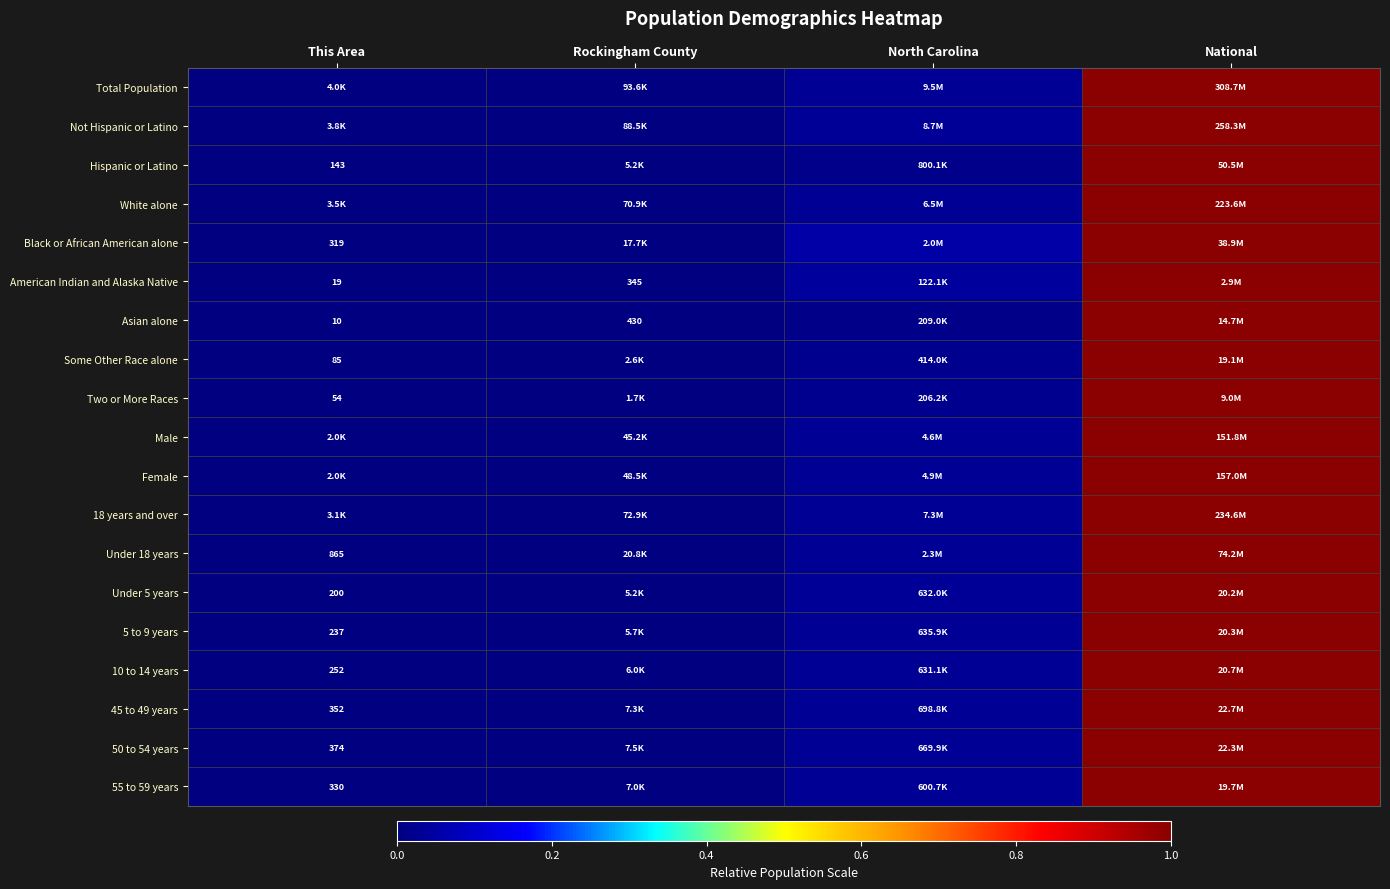

How many distinct data groups are displayed?

19